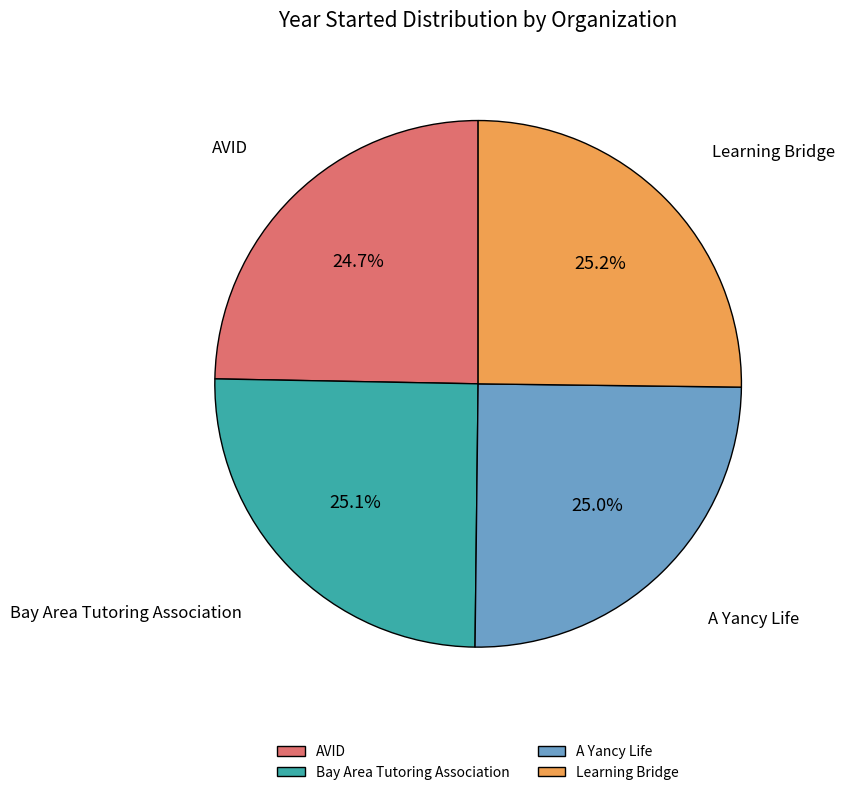

The AVID slice represents 25% of the pie. True or false?

True